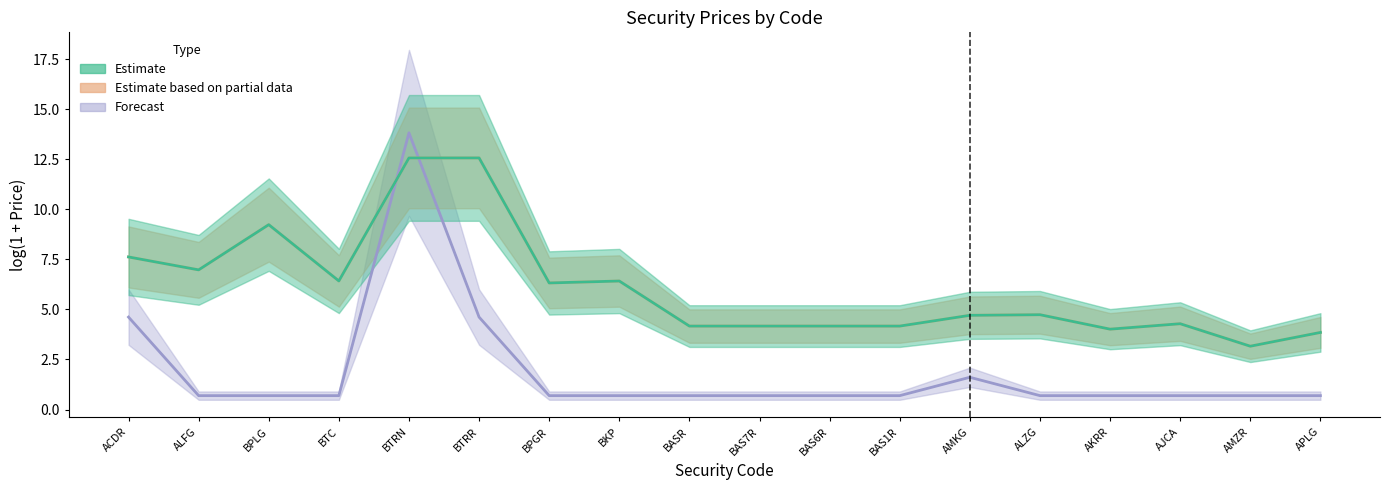

True or false: Estimate based on partial data and Estimate intersect in this chart.

False